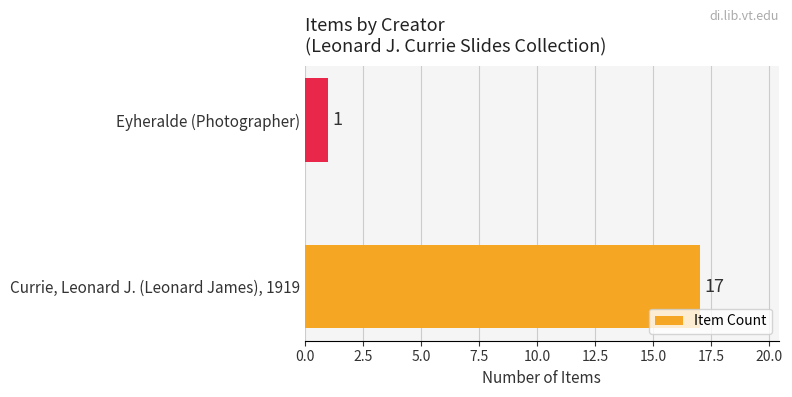

Between Eyheralde (Photographer) and Currie, Leonard J. (Leonard James), 1919, which is larger?

Currie, Leonard J. (Leonard James), 1919